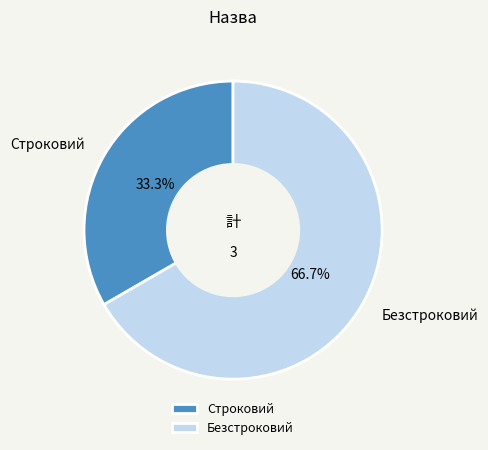

What is the largest slice in the pie chart?

Безстроковий